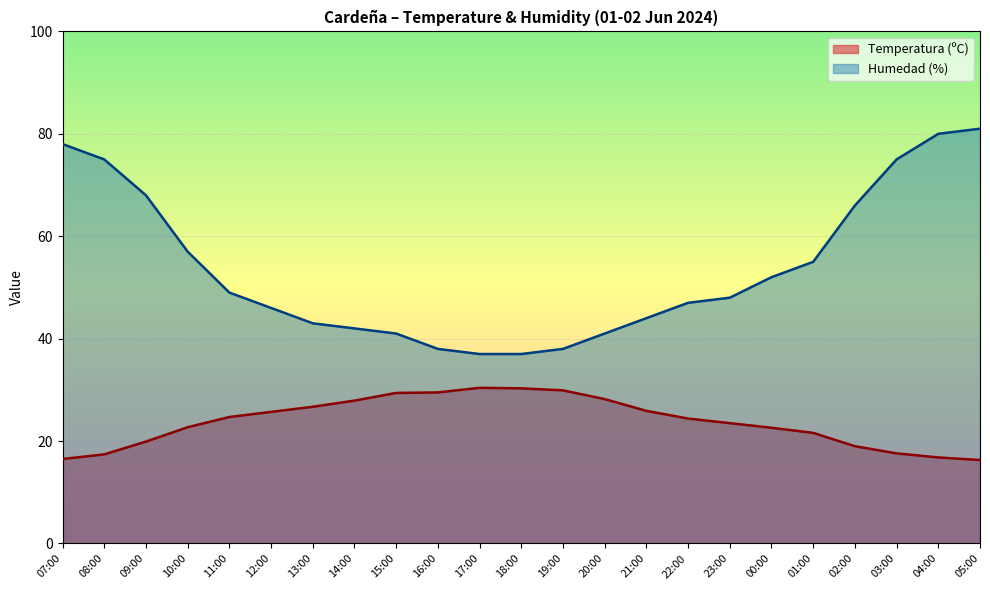

What is the sum of all Humedad (%) values?

1238.0